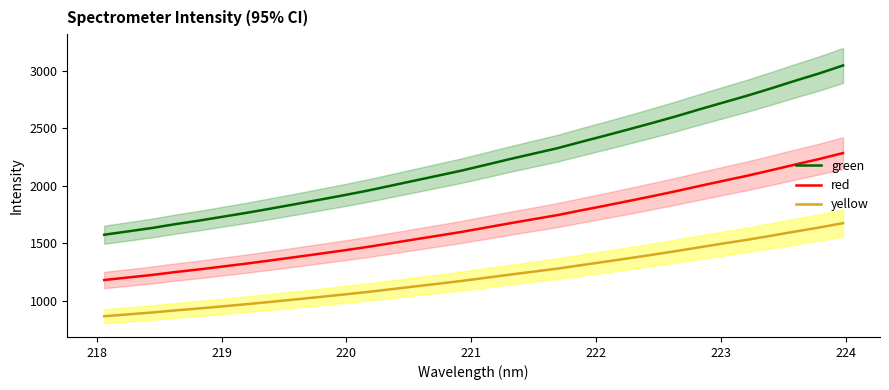

True or false: red and green intersect in this chart.

False